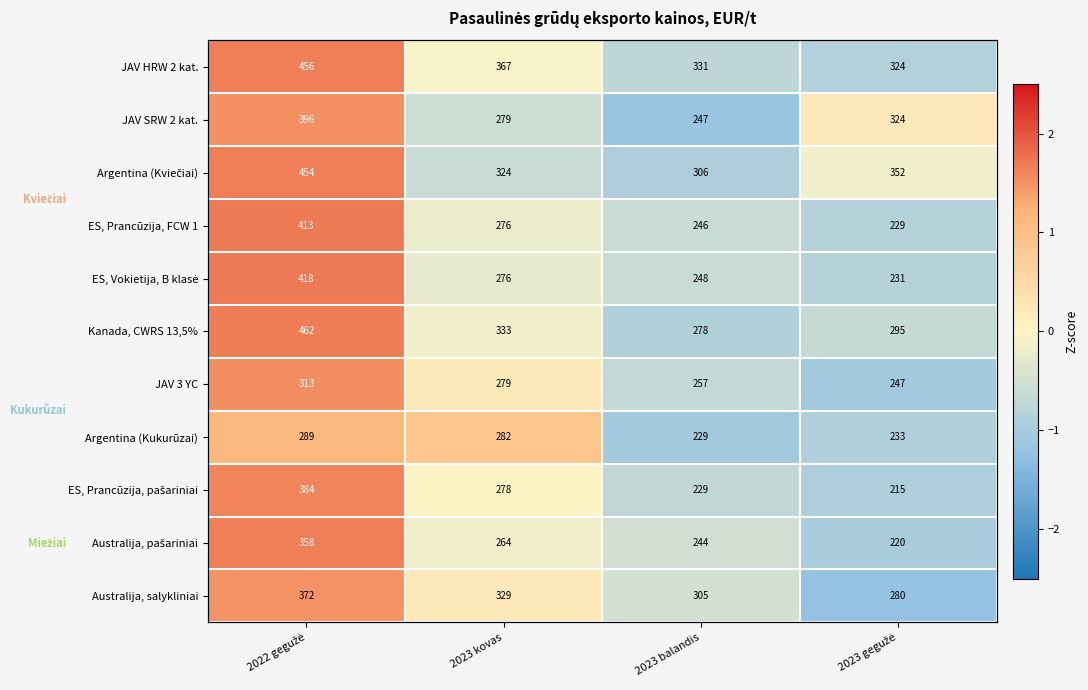

How many data points in JAV HRW 2 kat. are less than 0?

3